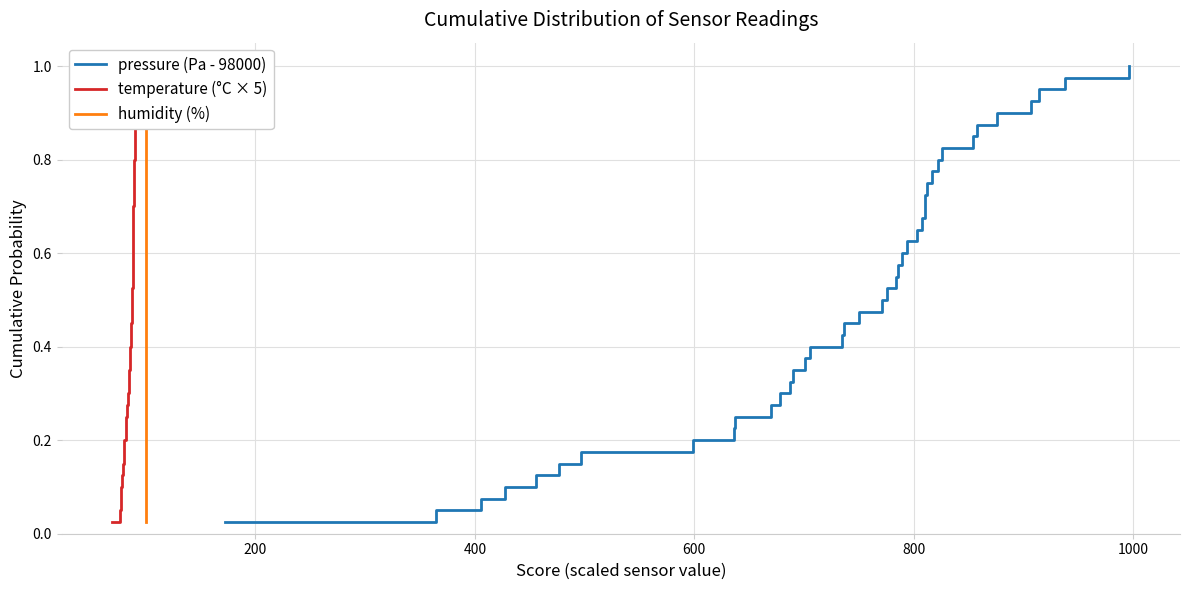

How many distinct data groups are displayed?

3